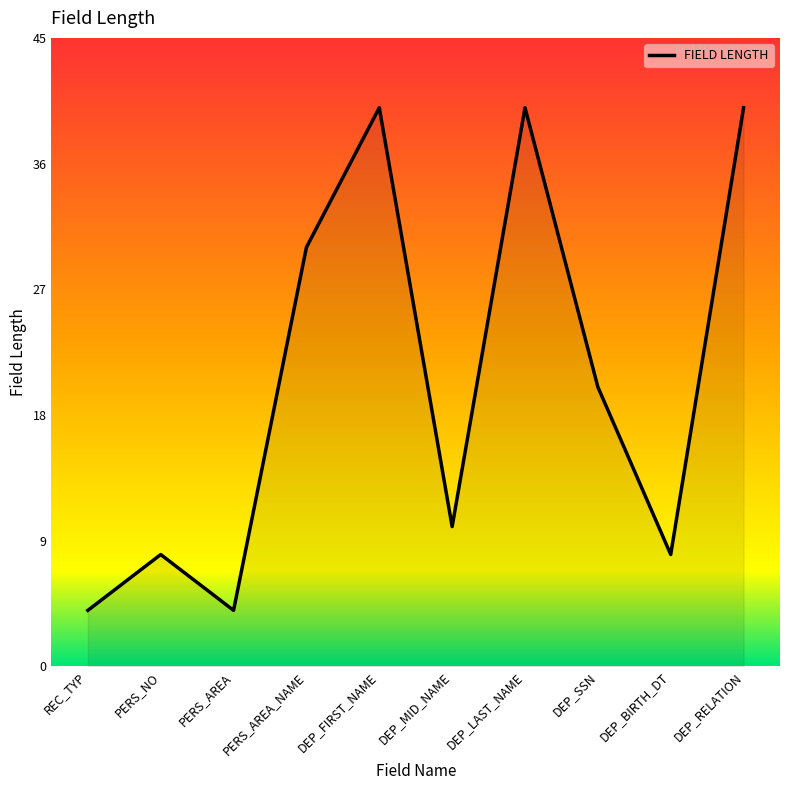

How many distinct data groups are displayed?

1